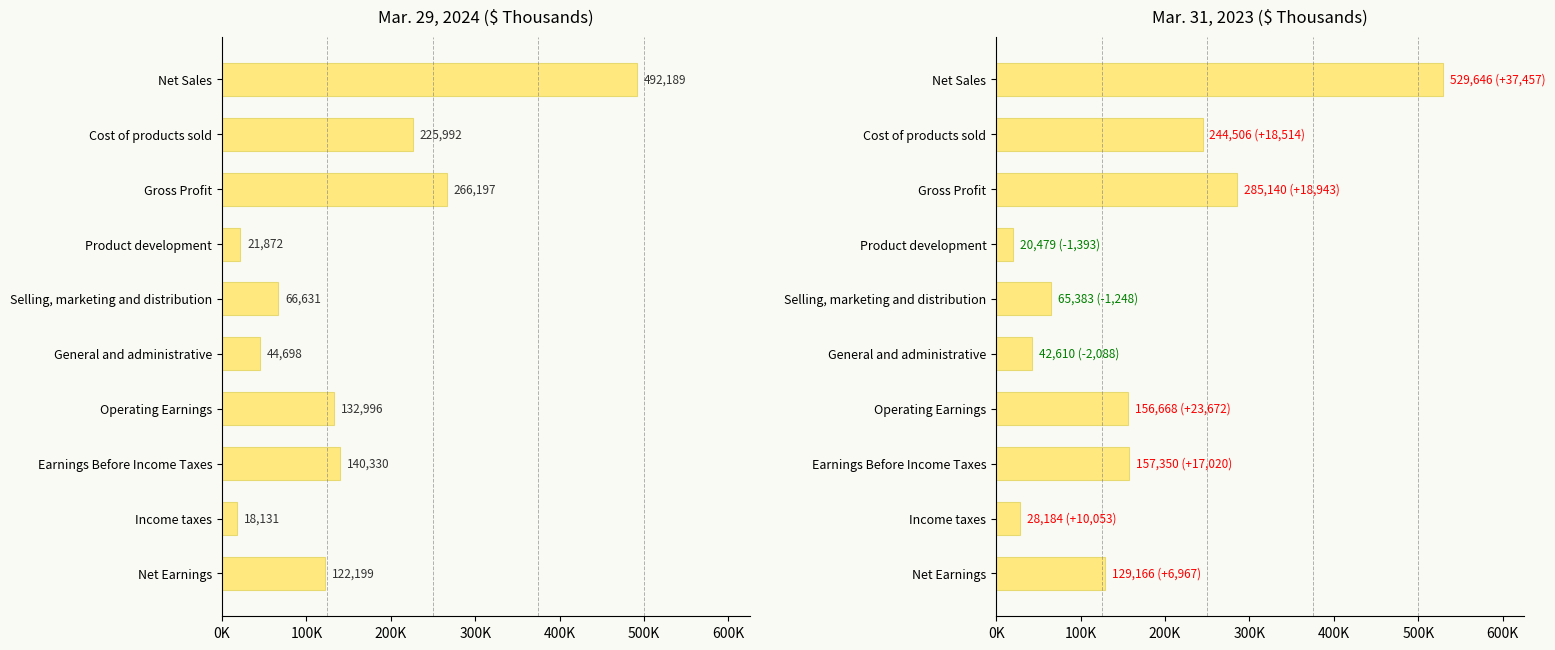

Is the value of Mar. 29, 2024 at Income taxes greater than the value of Mar. 31, 2023 at Operating Earnings?

No